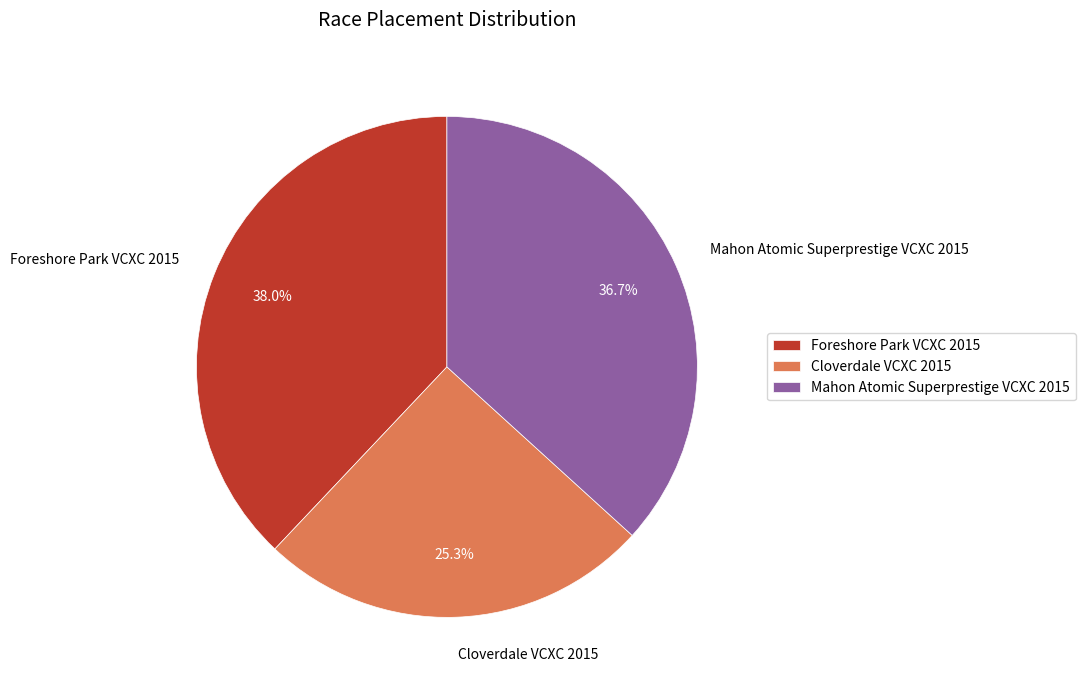

How much of the chart is everything except Cloverdale VCXC 2015?

74.7%